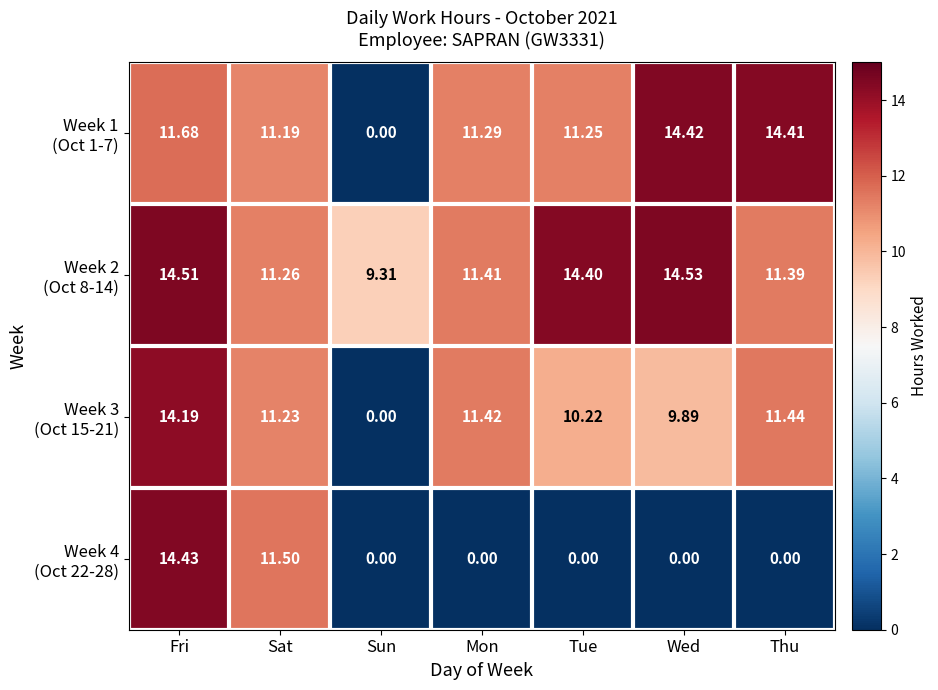

What is the greatest value displayed?

14.5